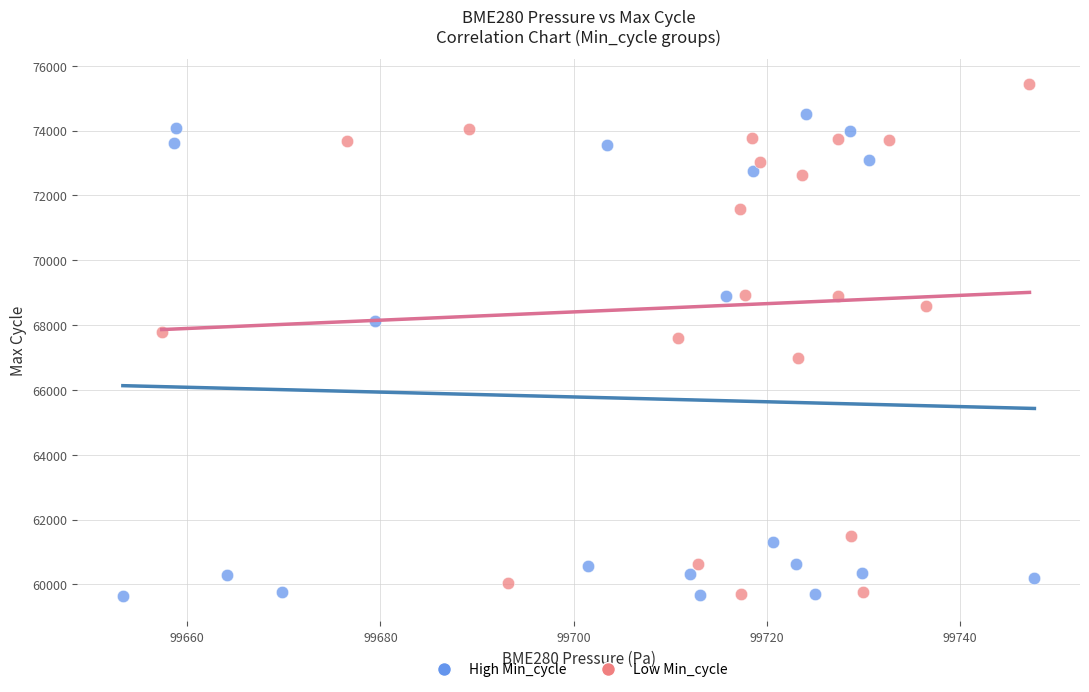

Which series contains the highest Y value?

Low Min_cycle